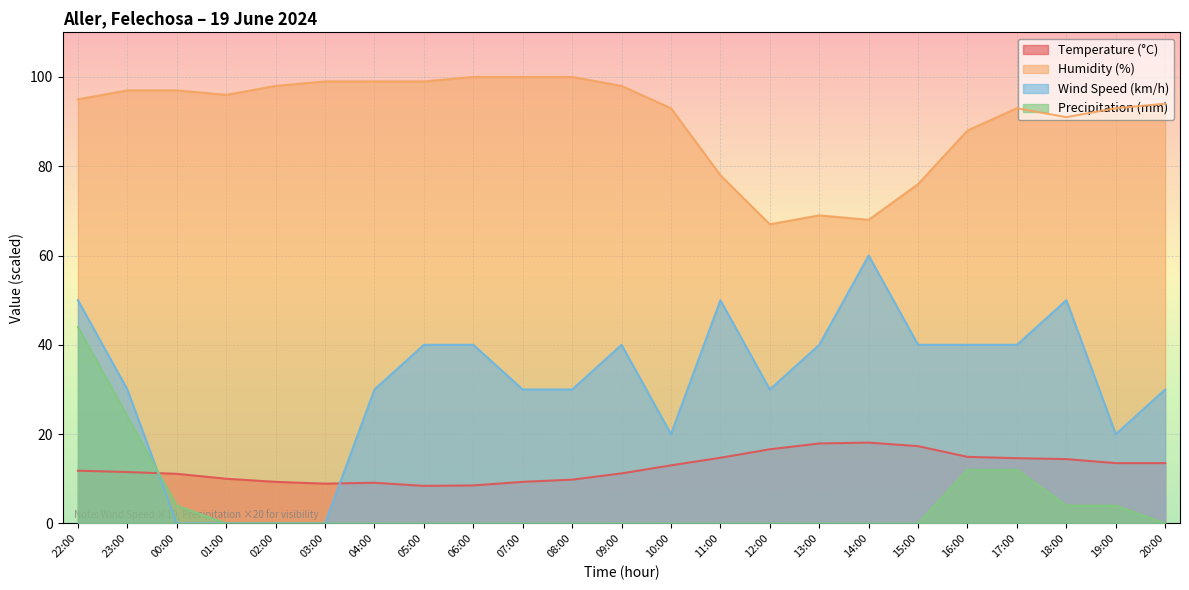

What value does the Temperature (°C) series have at 17:00?

14.6